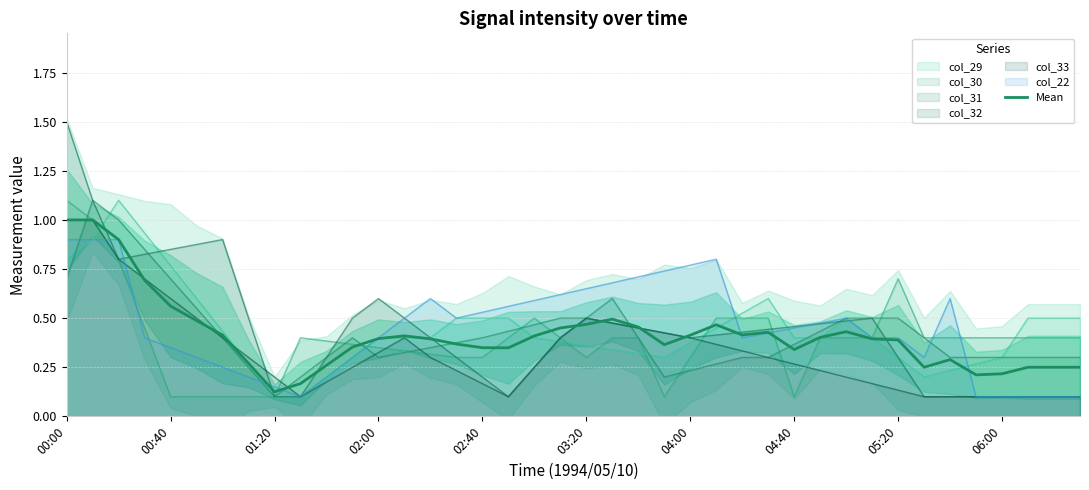

What is the sum of the values at 34 and 33?

0.5